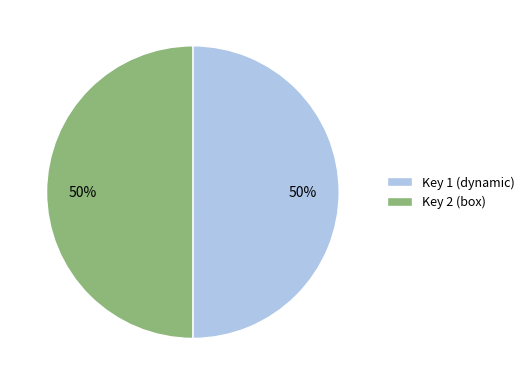

The Key 2 (box) slice represents 50% of the pie. True or false?

True